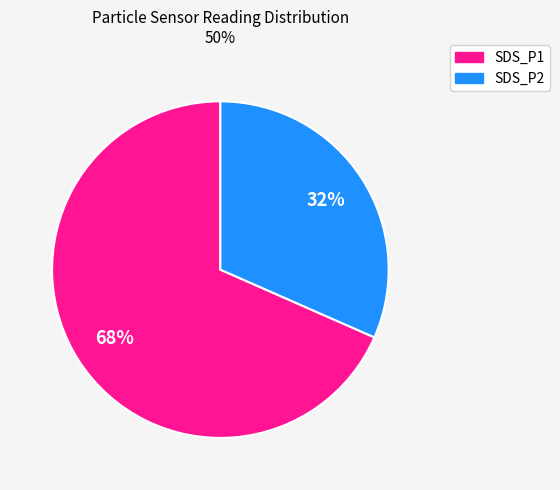

Count the number of slices in the pie.

2